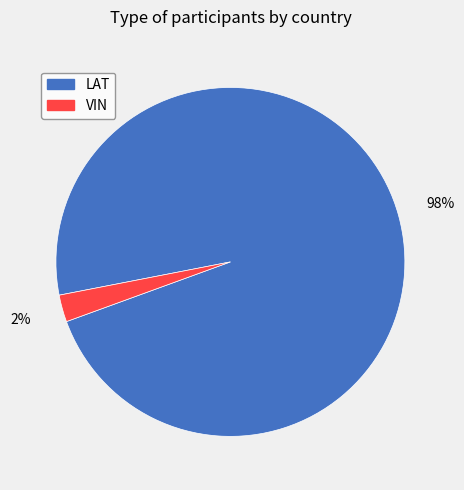

Is it true that VIN is 2% of the pie?

True